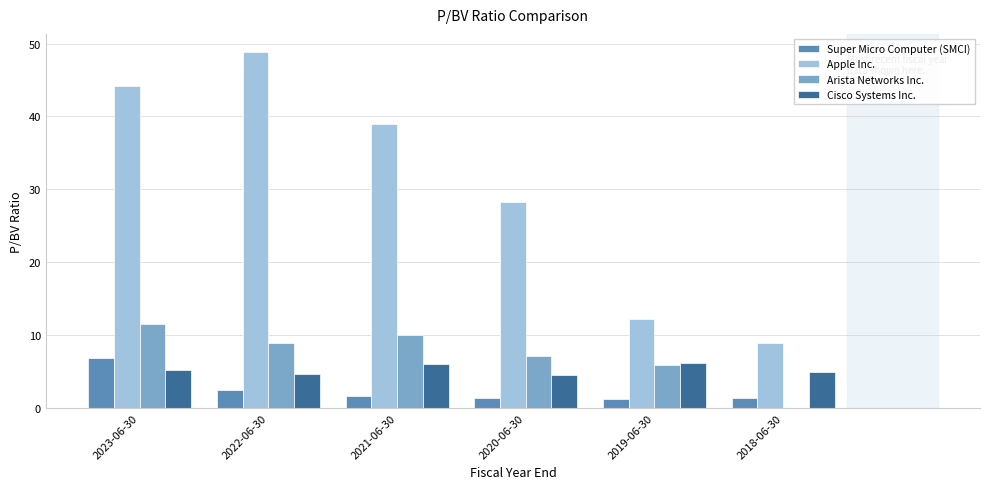

What is the sum of the Apple Inc. values at 2021-06-30 and 2020-06-30?

67.3